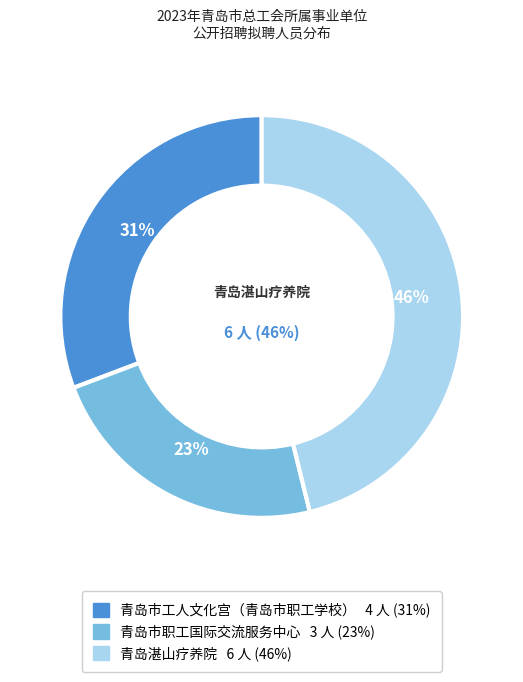

Count the number of slices in the pie.

3